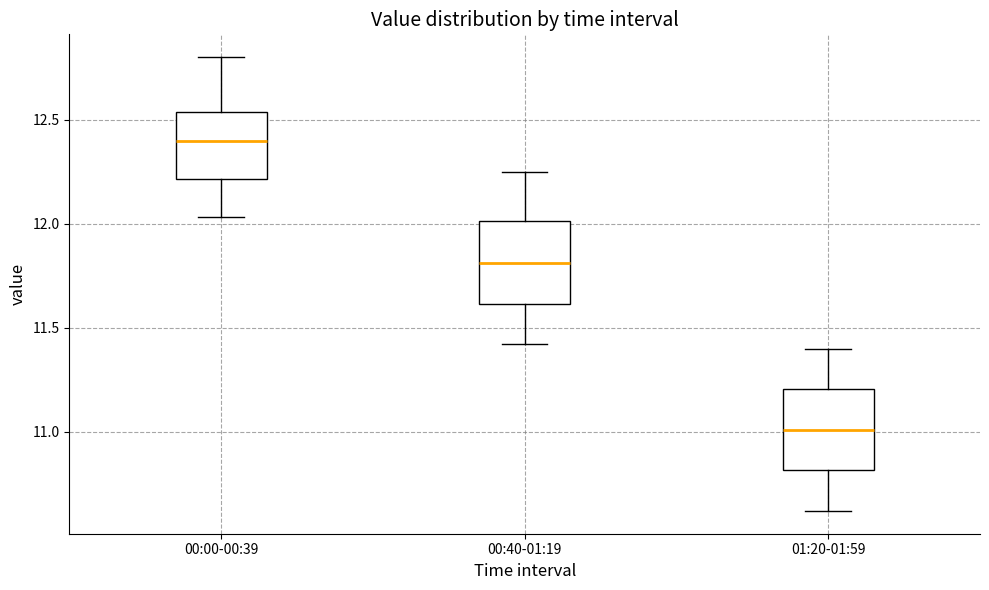

Reading left to right, read every box against the y-axis: the position of its median line, the range the box covers, and the ends of its whiskers. The values are not printed on the chart, so give them approximately, as read against the axis.

00:00-00:39: median 12.40, box 12.20 to 12.55, whiskers 12.05 to 12.80
00:40-01:19: median 11.80, box 11.60 to 12.00, whiskers 11.40 to 12.25
01:20-01:59: median 11.00, box 10.80 to 11.20, whiskers 10.60 to 11.40